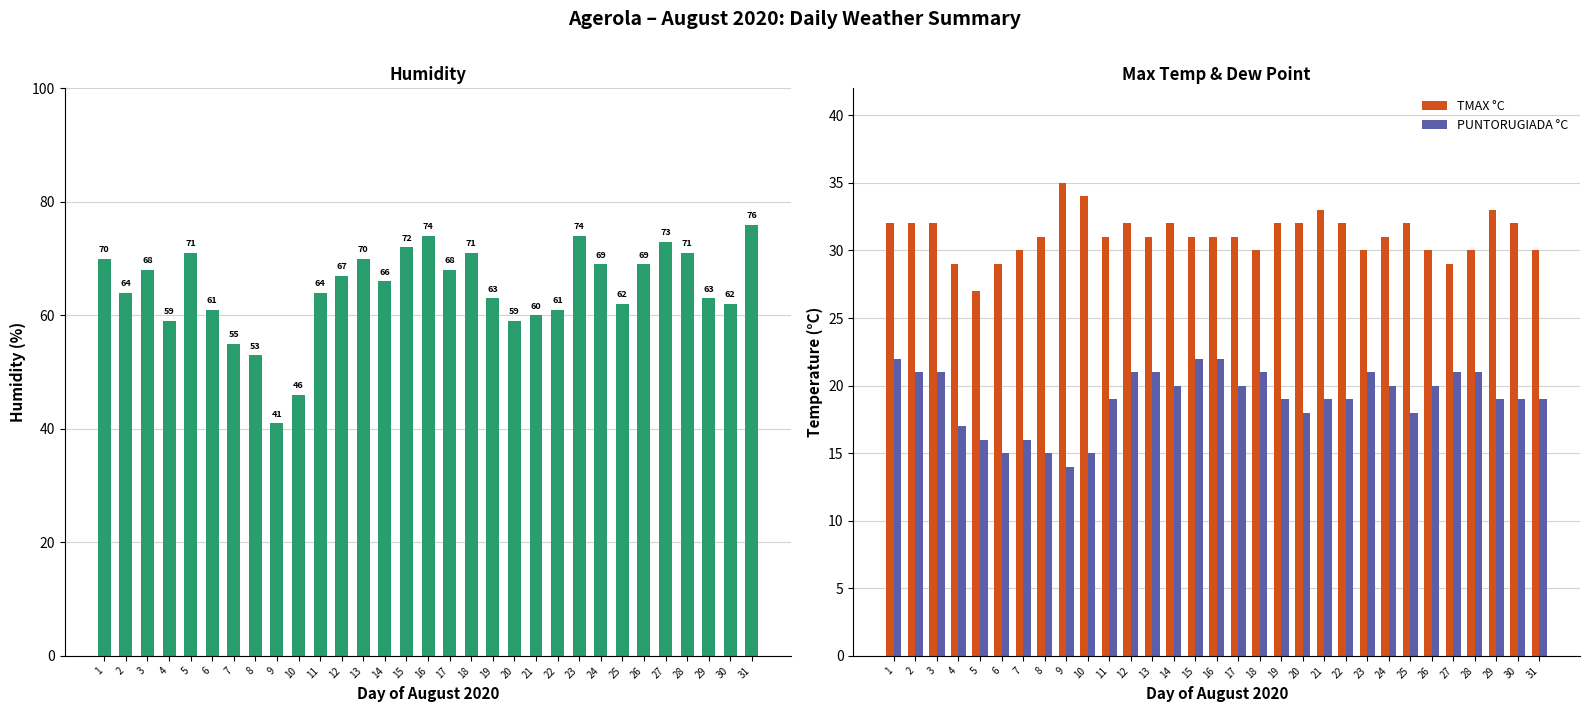

Is the value of PUNTORUGIADA °C at 9 greater than the value of TMAX °C at 24?

No